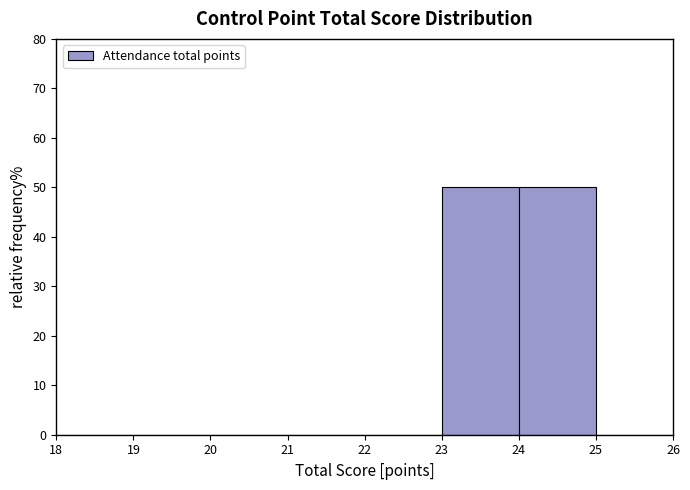

What is the height of the bar covering 24 to 25 on the x-axis? The values are not printed on the chart, so give them approximately, as read against the axis.

50